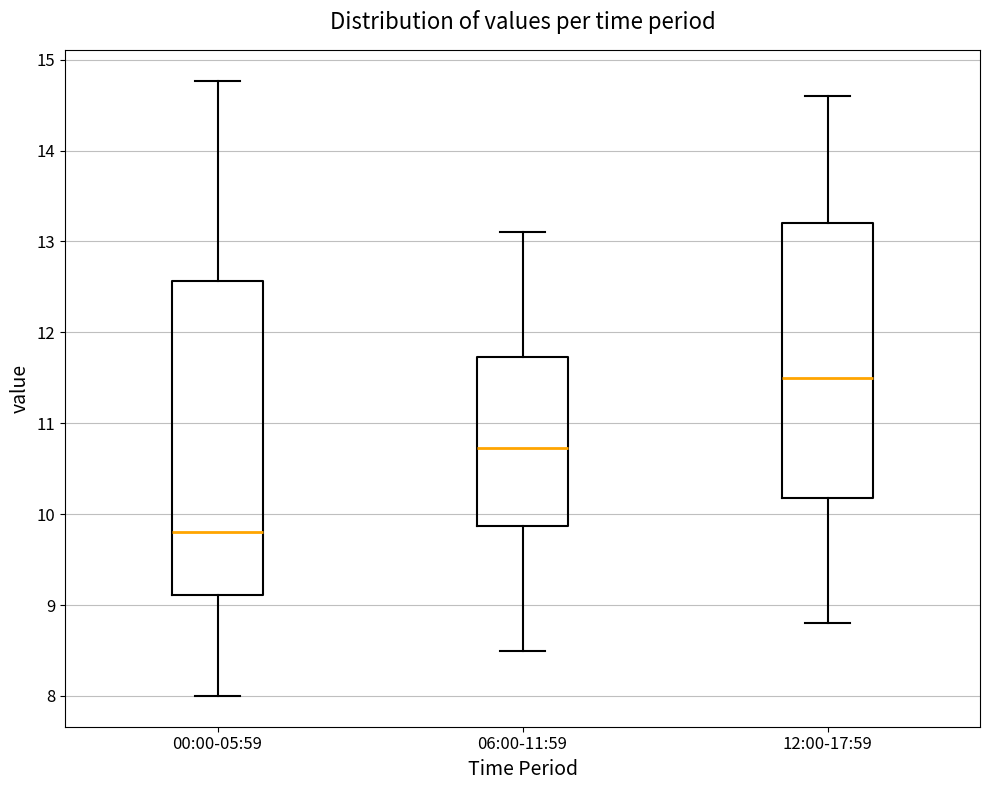

Which box's median line is the lowest?

00:00-05:59